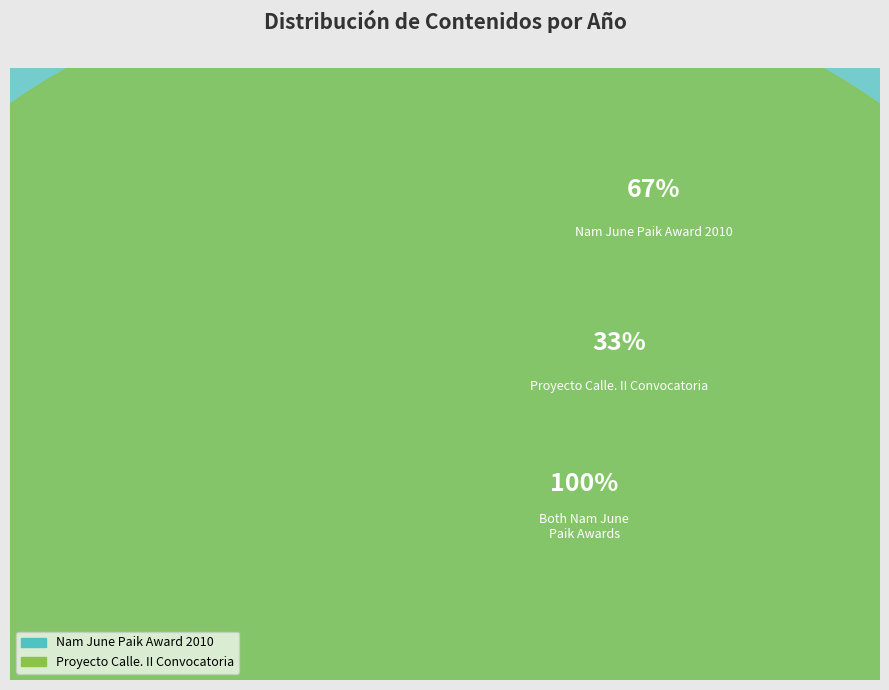

To the nearest percent, what portion does Nam June Paik Award 2010 (2) represent?

33%